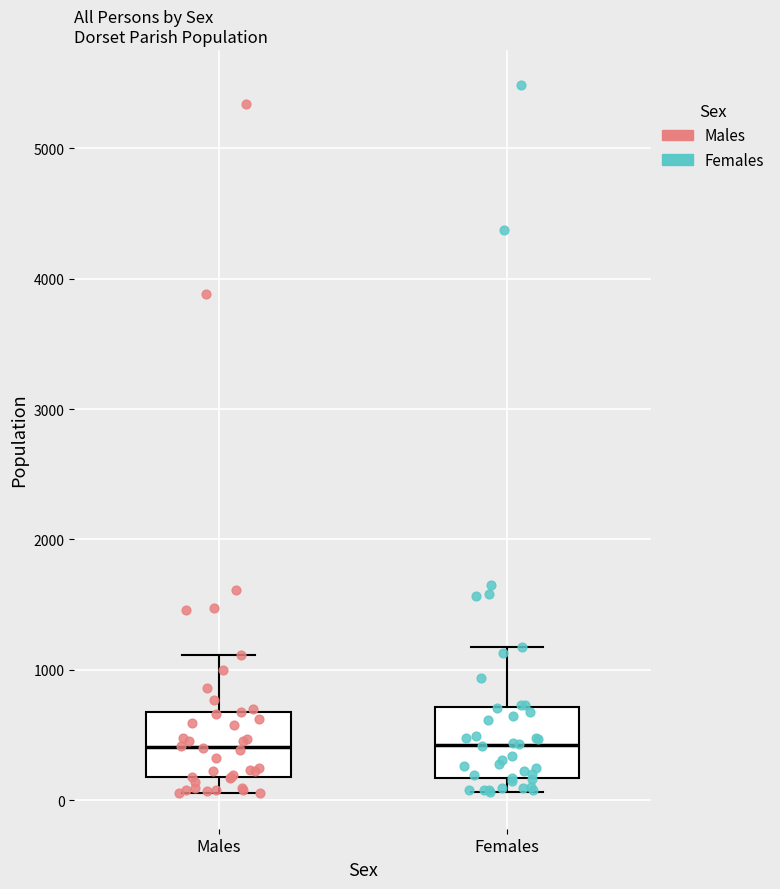

Reading left to right, transcribe this box plot: for each box, give where its median line is, the range the box spans, and where its two whiskers end, as read against the y-axis. The values are not printed on the chart, so give them approximately, as read against the axis.

Males: median 400, box 200 to 700, whiskers 100 to 1100
Females: median 400, box 200 to 700, whiskers 100 to 1200